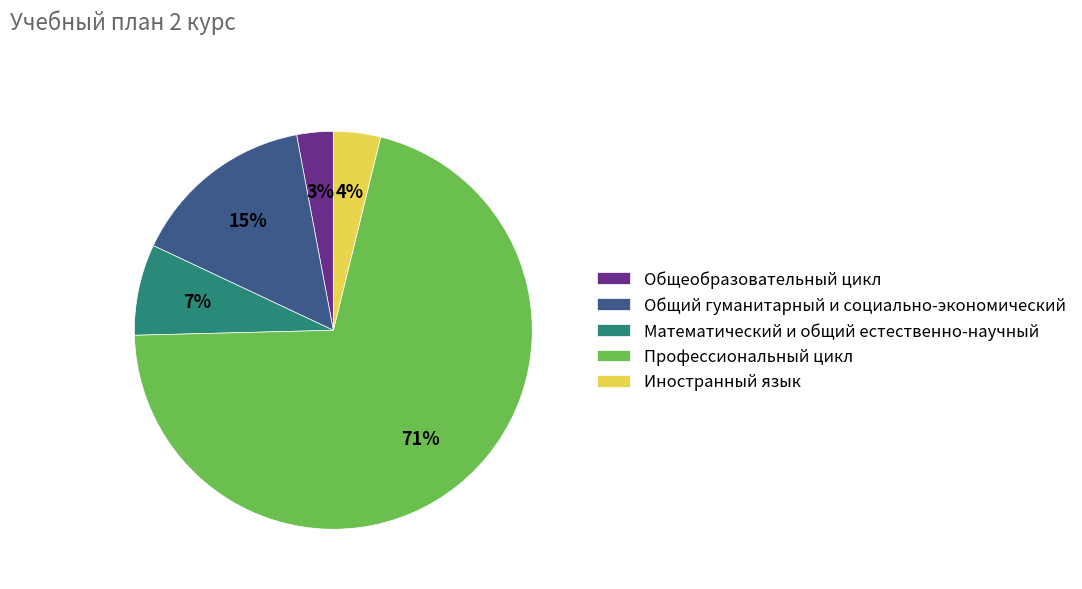

To the nearest percent, what is the average slice percentage?

20%